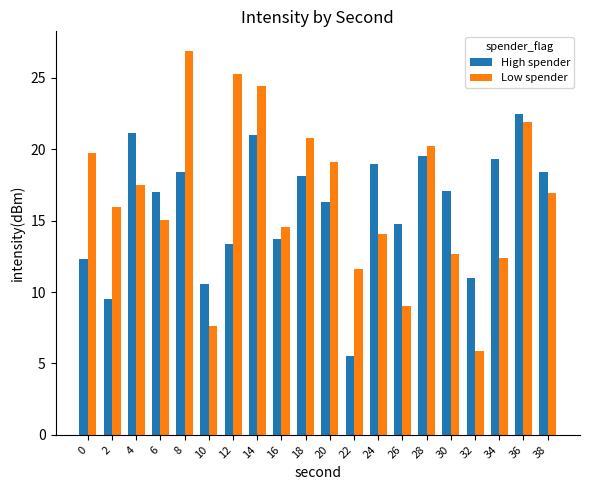

Reading left to right, list all the values displayed in this chart.

High spender: 12.3	9.5	21.2	17.0	18.4	10.6	13.3	21.0	13.7	18.1	16.3	5.5	18.9	14.8	19.5	17.0	11.0	19.4	22.5	18.4
Low spender: 19.7	16.0	17.5	15.0	26.9	7.6	25.3	24.4	14.6	20.8	19.1	11.6	14.1	9.0	20.2	12.6	5.9	12.4	21.9	16.9